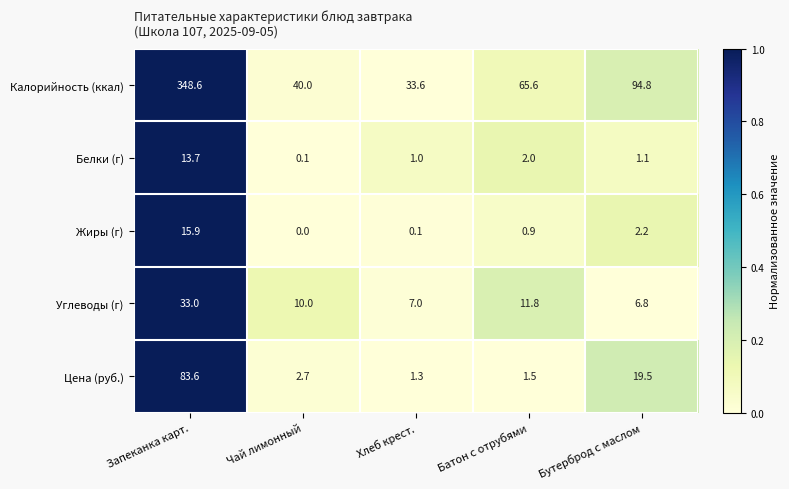

What is the difference between the Жиры (г) values at Батон с отрубями and Чай лимонный?

0.9